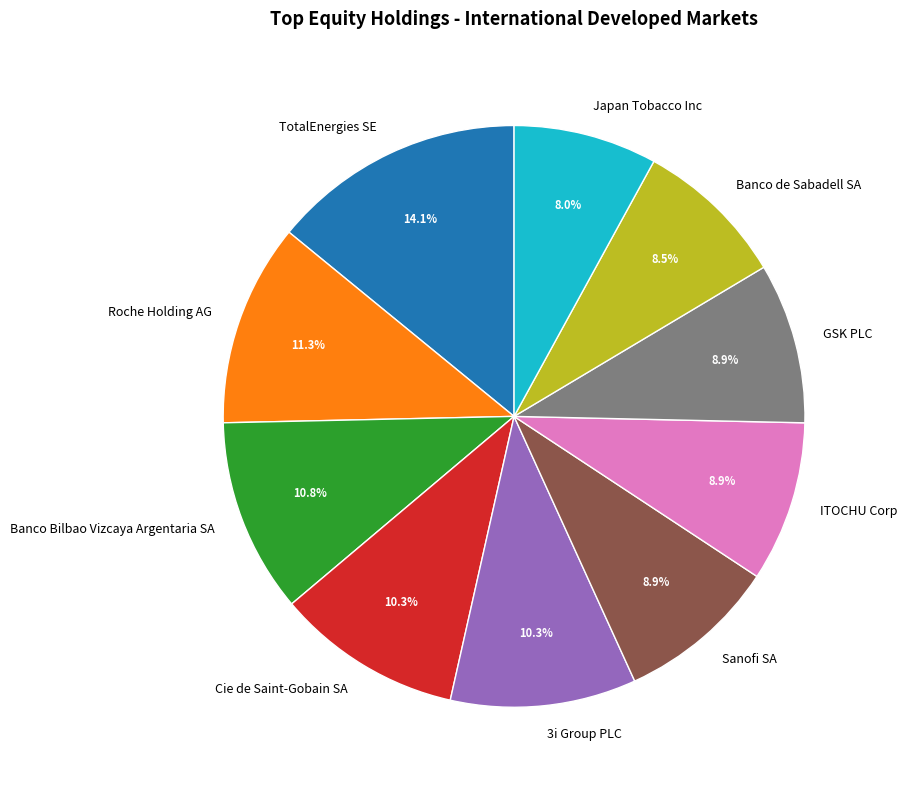

How many slices are in this pie chart?

10